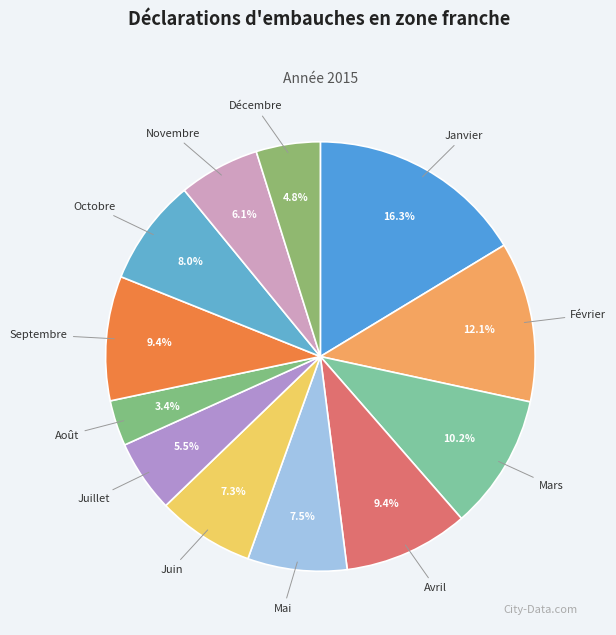

To the nearest percent, what is the average slice percentage?

8%